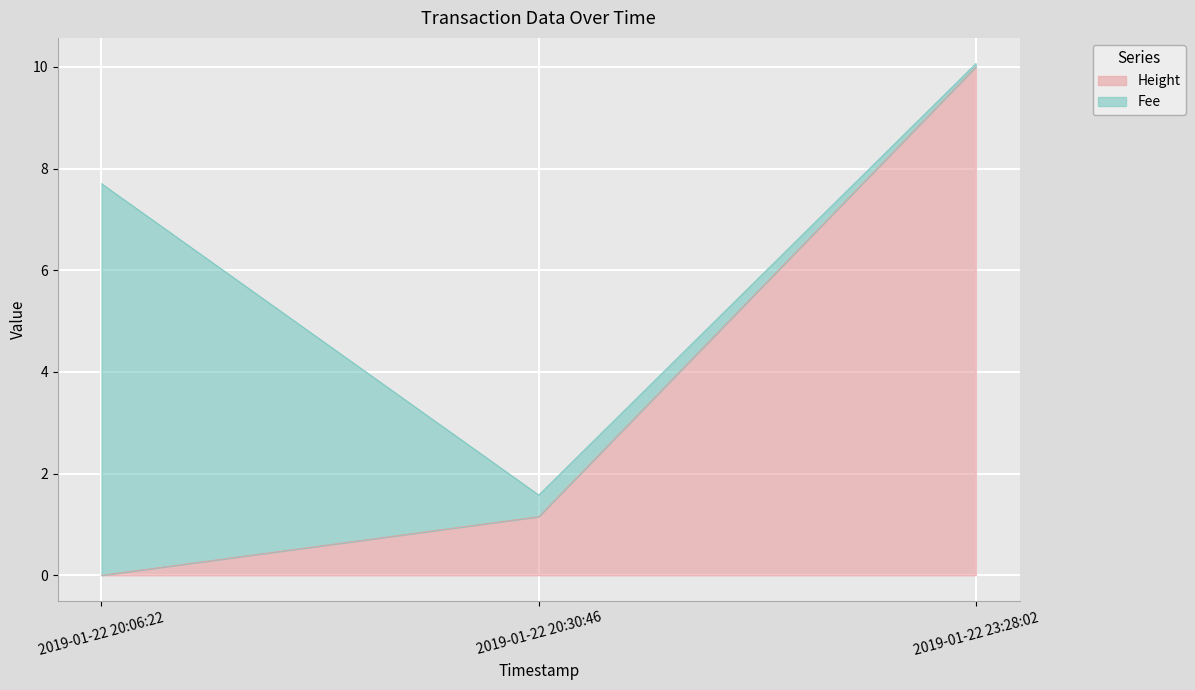

The chart shows a value of 1.2 at 2019-01-22 20:30:46. True or false?

True